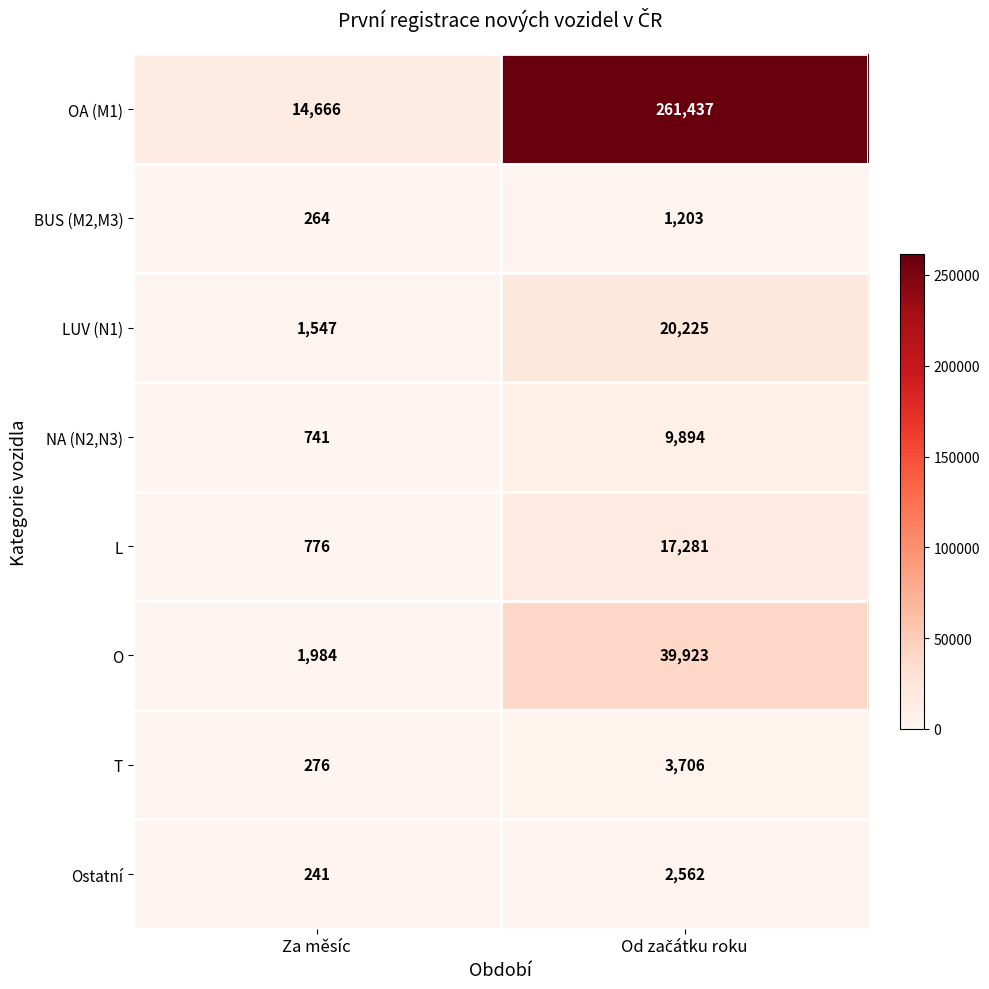

Reading left to right, transcribe all the data shown in this chart.

OA (M1): 14666	261437
BUS (M2,M3): 264	1203
LUV (N1): 1547	20225
NA (N2,N3): 741	9894
L: 776	17281
O: 1984	39923
T: 276	3706
Ostatní: 241	2562